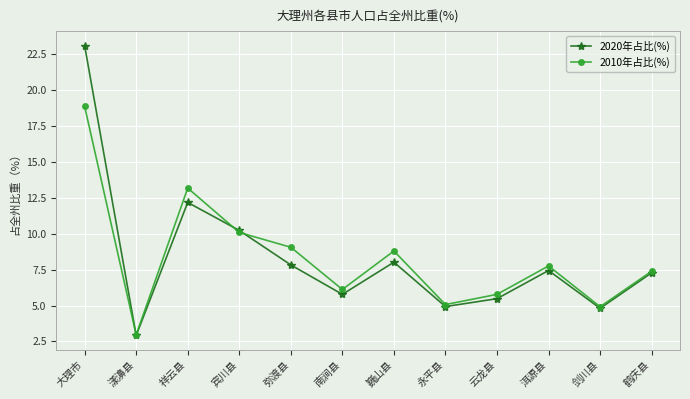

What is the spread (max minus min) of values at 宾川县?

0.1